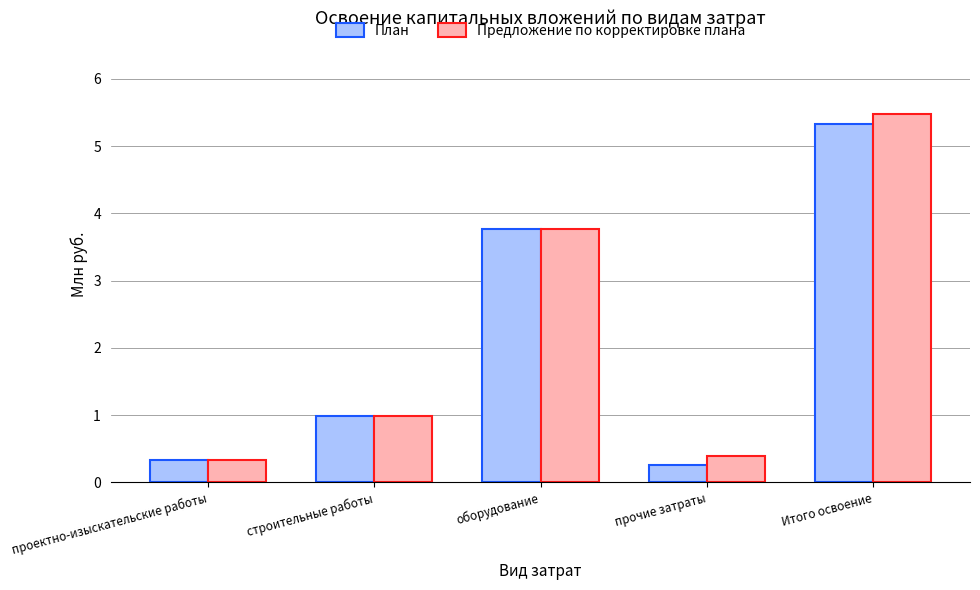

What is the label of the 4th bar from the right?

строительные работы